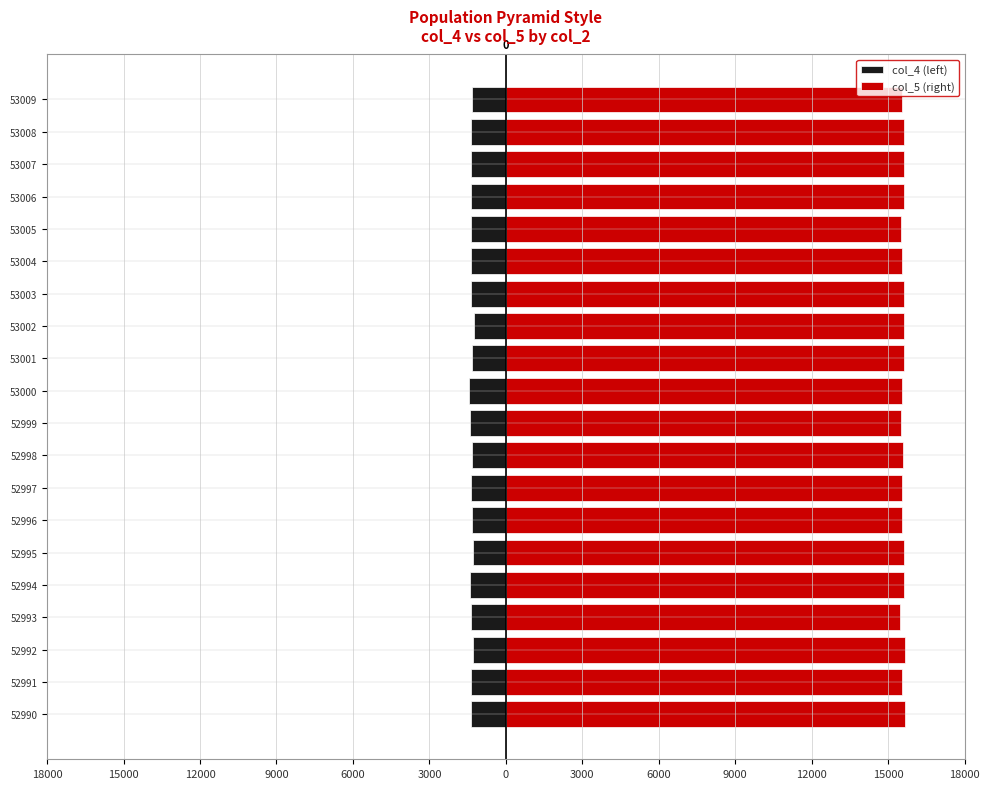

Reading left to right, transcribe all the data shown in this chart.

col_4 (left): -1351	-1373	-1310	-1382	-1401	-1307	-1324	-1380	-1341	-1390	-1467	-1328	-1260	-1369	-1355	-1385	-1366	-1376	-1375	-1349
col_5 (right): 15653	15545	15651	15480	15612	15612	15530	15538	15597	15517	15533	15631	15638	15606	15524	15487	15614	15604	15609	15554